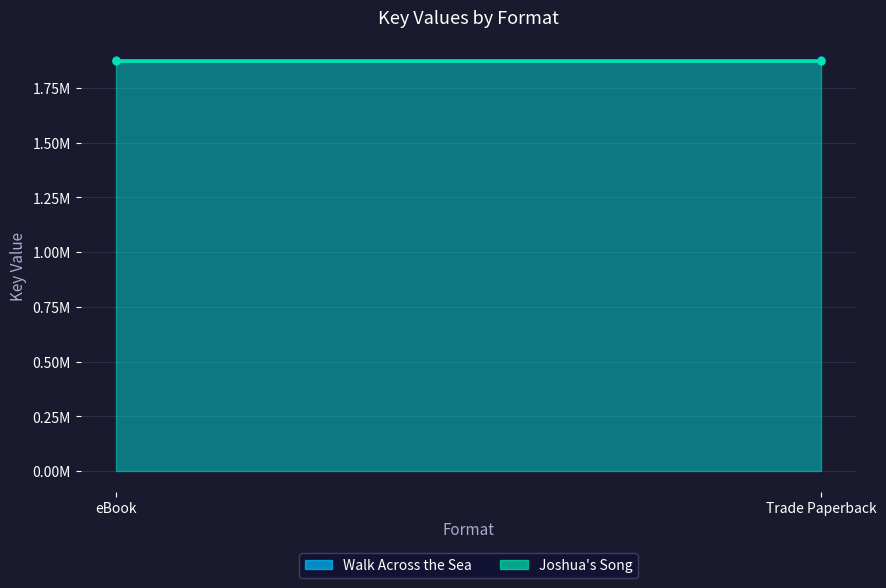

The value of Joshua's Song at eBook is 1872317. True or false?

True